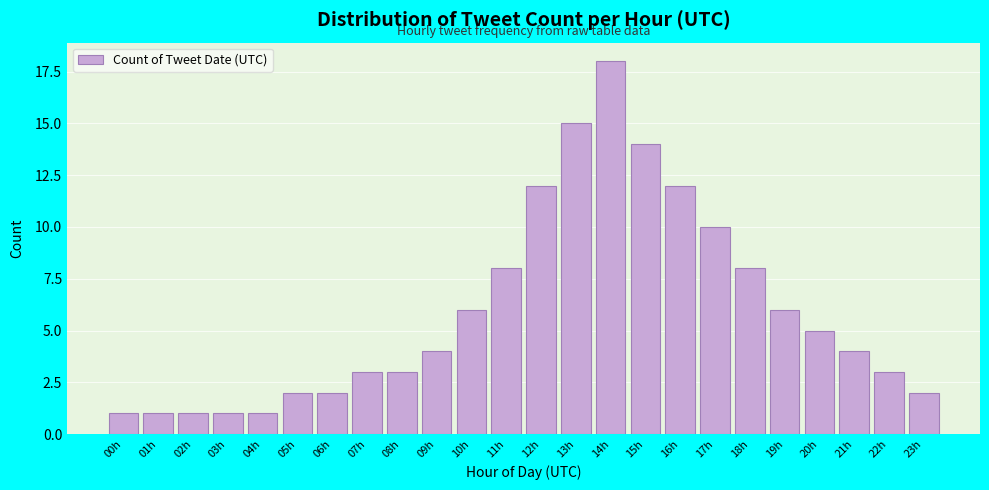

Reading left to right, list all the values displayed in this chart.

1	1	1	1	1	2	2	3	3	4	6	8	12	15	18	14	12	10	8	6	5	4	3	2